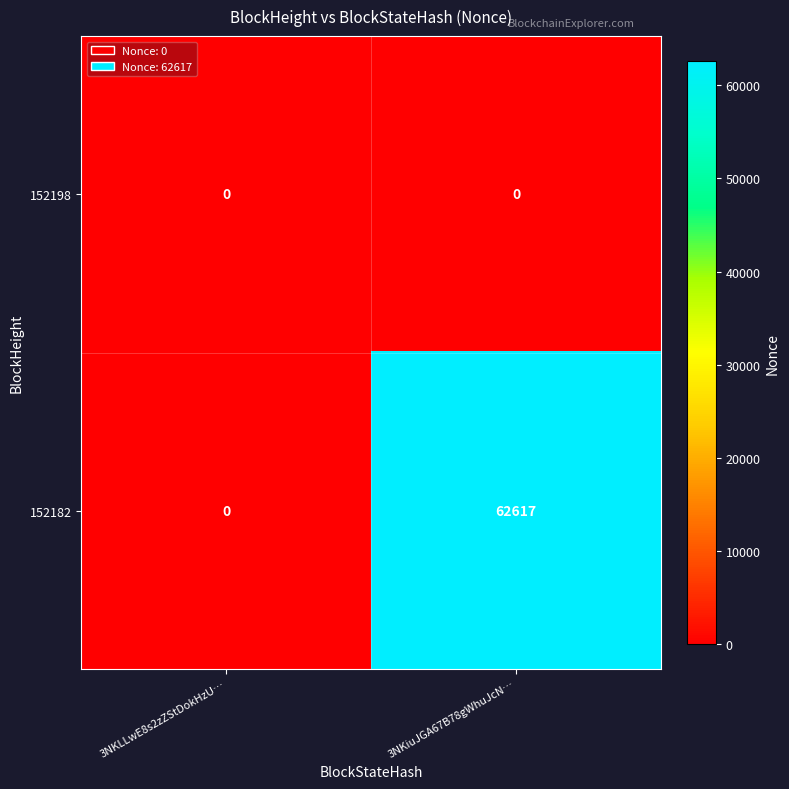

Rank the categories by 152182 value from highest to lowest.

3NKiuJGA67B78gWhuJcN…, 3NKLLwE8s2zZStDokHzU…